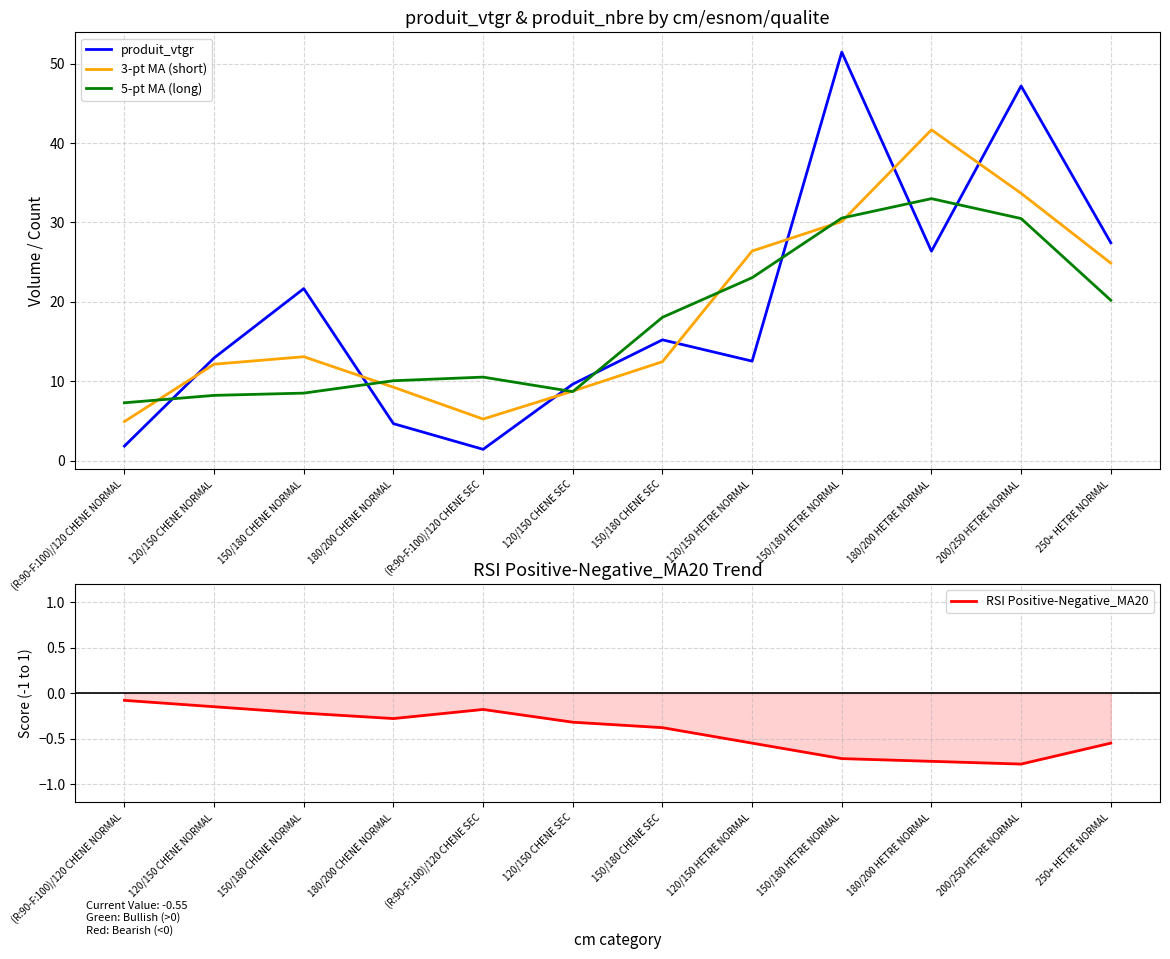

What are all the series names shown in the legend?

produit_vtgr, 3-pt MA (short), 5-pt MA (long), RSI Positive-Negative_MA20